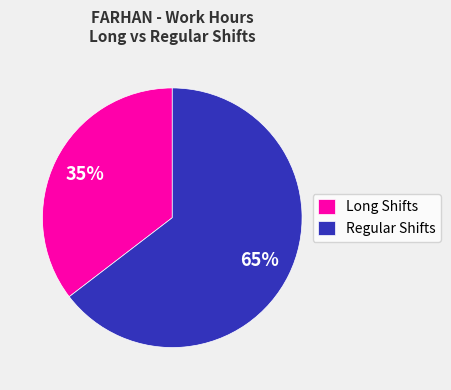

Is there any slice that represents more than half of the pie?

Yes